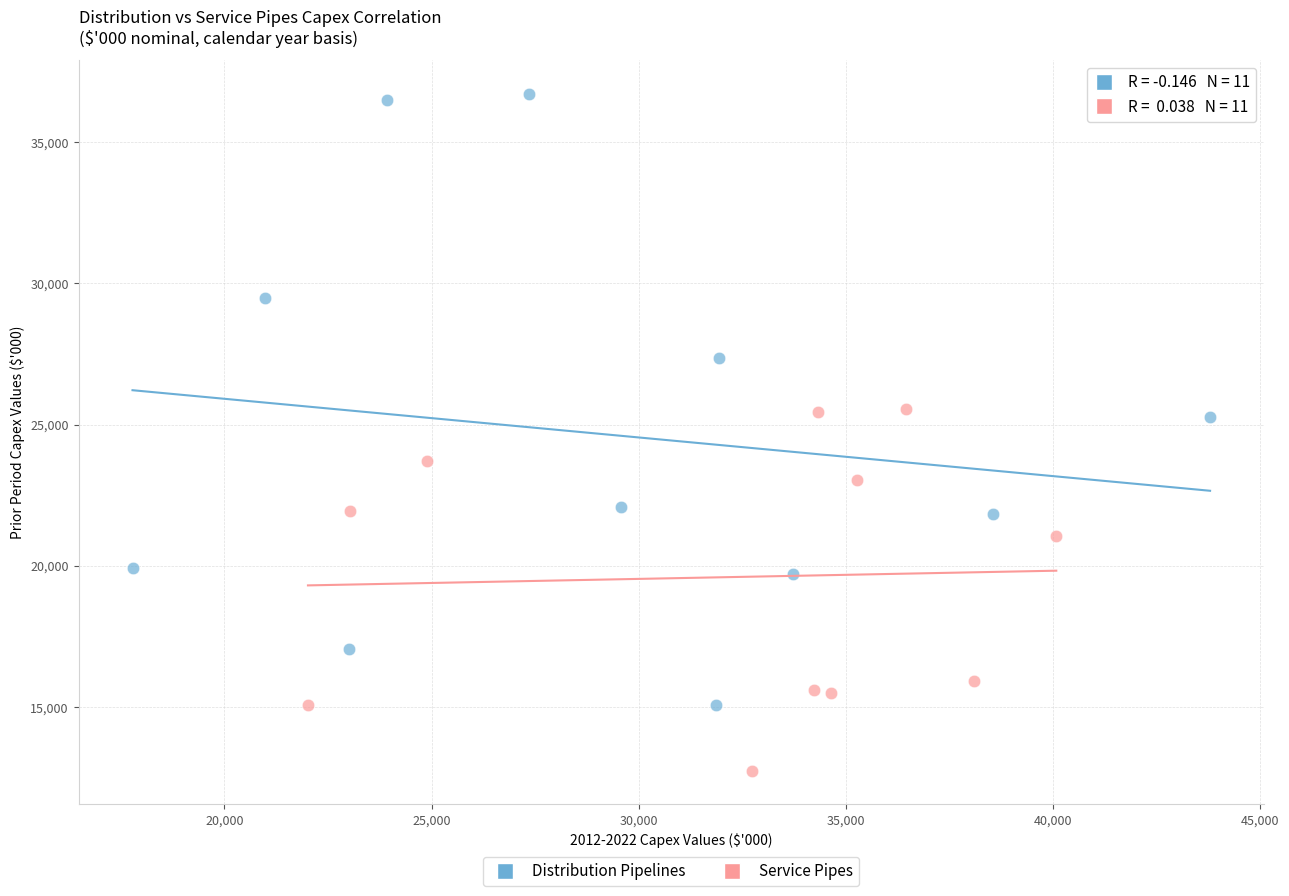

Which series contains the highest Y value?

Distribution Pipelines